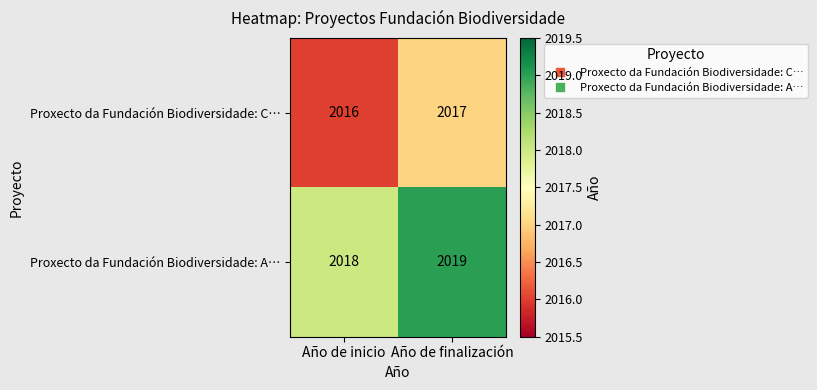

Read the Proxecto da Fundación Biodiversidade: C… value at Año de finalización.

2017